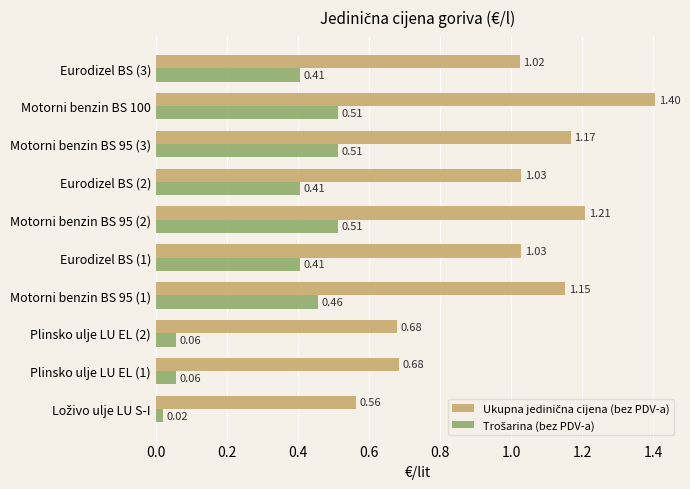

At how many categories does at least one series exceed 0?

10